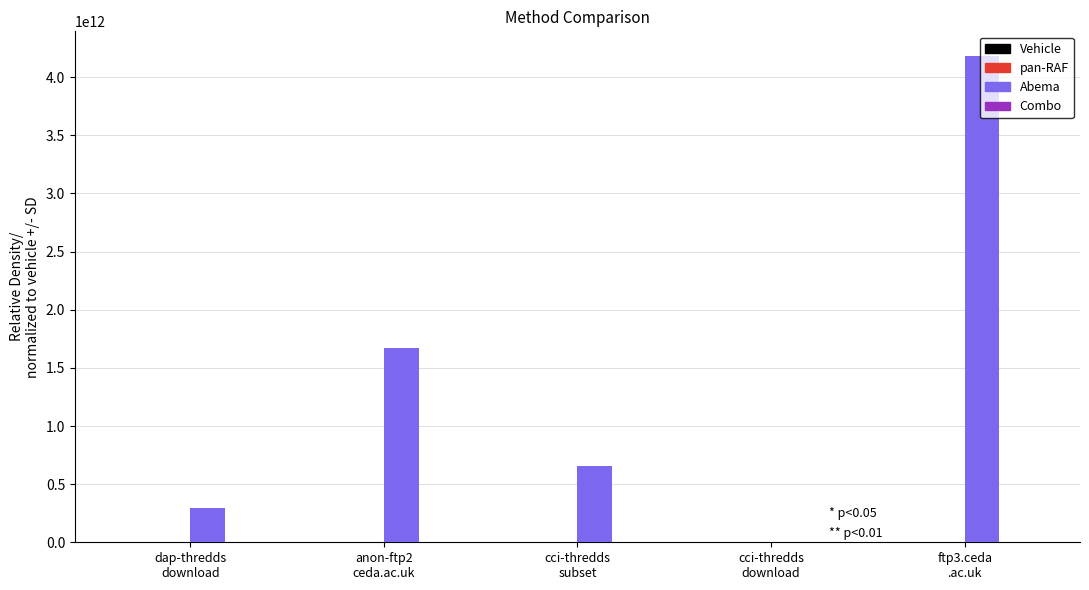

Count the number of data series in this chart.

4